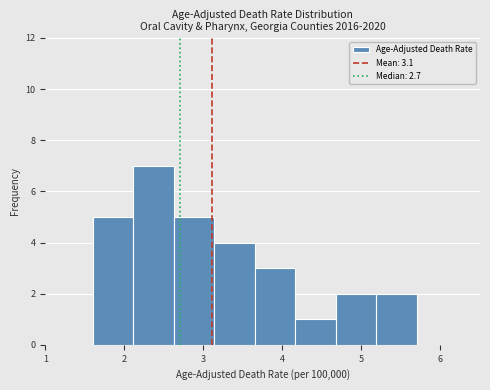

How tall is the bar that spans 4.2 to 4.7 on the x-axis? Neither the bar edges nor the heights are printed on the chart, so give them approximately, as read against the axes.

1